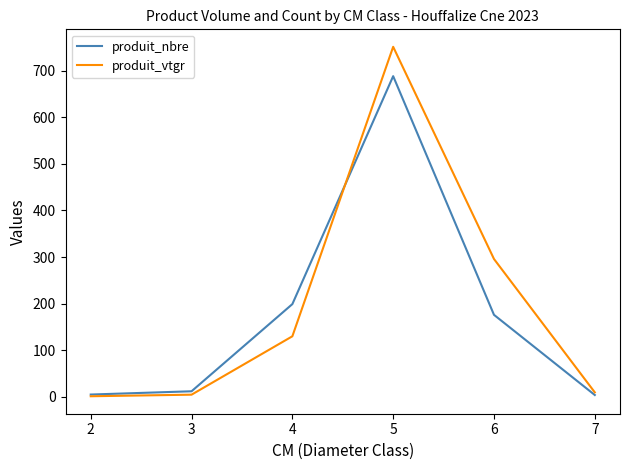

Rank the series by their maximum value, from highest to lowest.

produit_vtgr, produit_nbre